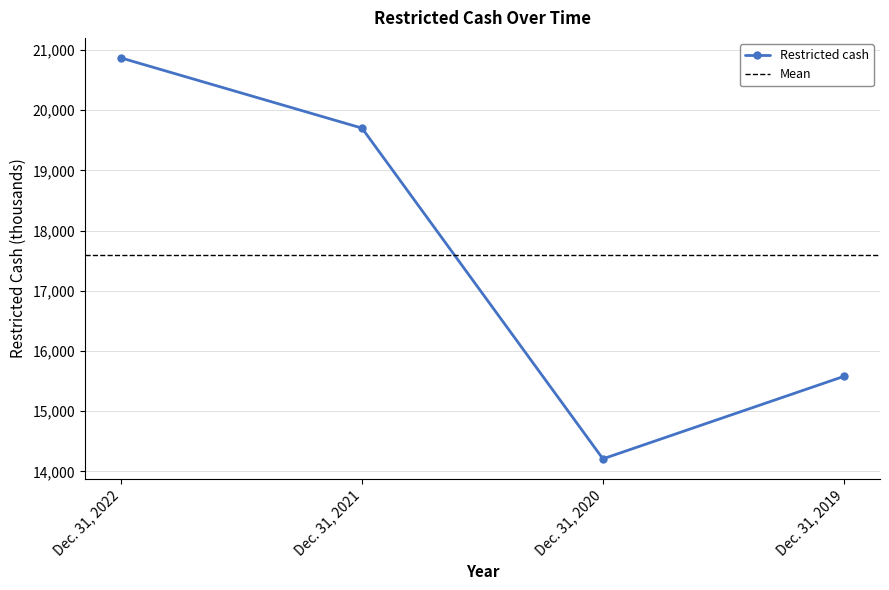

List the labels in order of value, largest first.

Dec. 31, 2022, Dec. 31, 2021, Dec. 31, 2019, Dec. 31, 2020